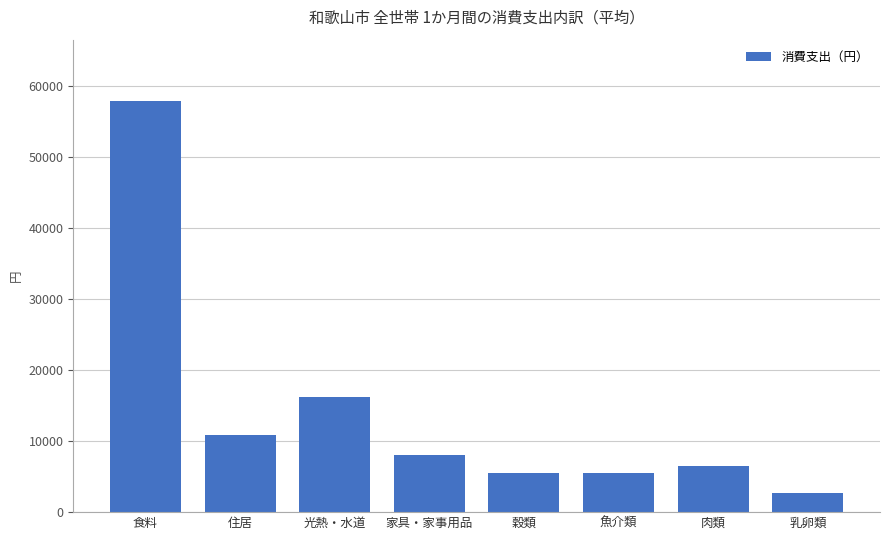

Is it true that the value at 食料 is 13254?

False